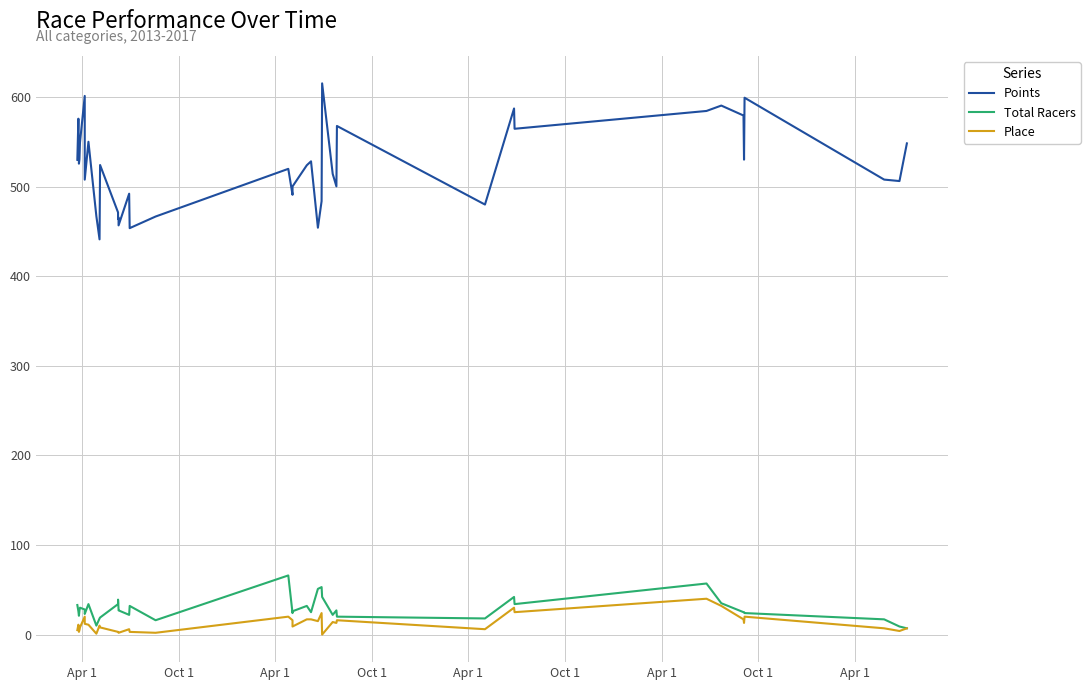

Reading right to left, transcribe all the data shown in this chart.

Points: 548.2	506.2	507.8	599.2	530.1	579.3	590.4	584.4	564.5	587.1	479.9	567.7	500.3	514.1	615.2	483.7	454.1	528.2	523.8	500.1	490.8	519.8	466.6	453.6	492.0	456.7	465.5	463.7	471.2	524.1	441.1	466.9	550.0	507.7	601.2	549.2	530.6	525.6	575.8	529.9
Total Racers: 7.0	9.0	17.0	24.0	25.0	25.0	35.0	57.0	34.0	42.0	18.0	20.0	27.0	22.0	42.0	53.0	51.0	25.0	32.0	26.0	24.0	66.0	16.0	32.0	22.0	27.0	28.0	39.0	34.0	19.0	18.0	10.0	34.0	23.0	28.0	30.0	27.0	21.0	26.0	33.0
Place: 7.0	4.0	7.0	20.0	13.0	17.0	32.0	40.0	25.0	30.0	6.0	16.0	13.0	14.0	0.0	24.0	15.0	17.0	17.0	9.0	16.0	20.0	2.0	3.0	6.0	2.0	2.0	3.0	3.0	8.0	10.0	1.0	11.0	12.0	20.0	8.0	5.0	3.0	11.0	5.0